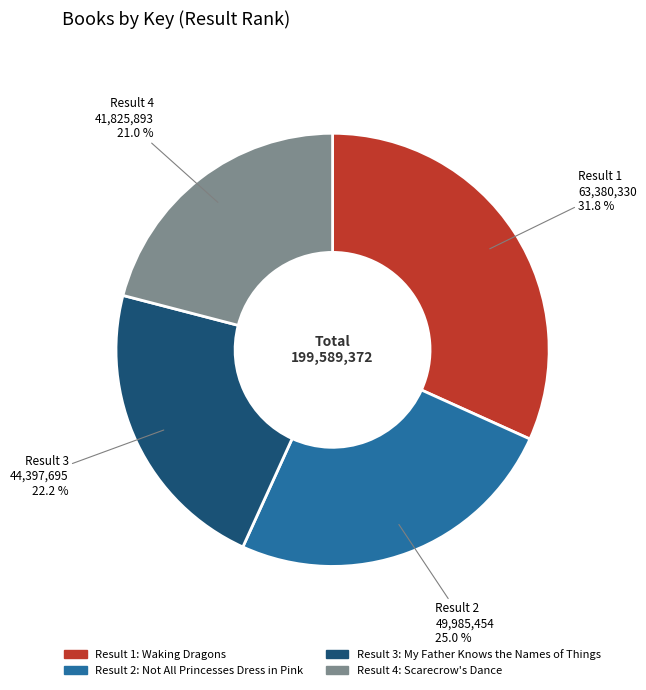

Is there a majority slice in this chart?

No